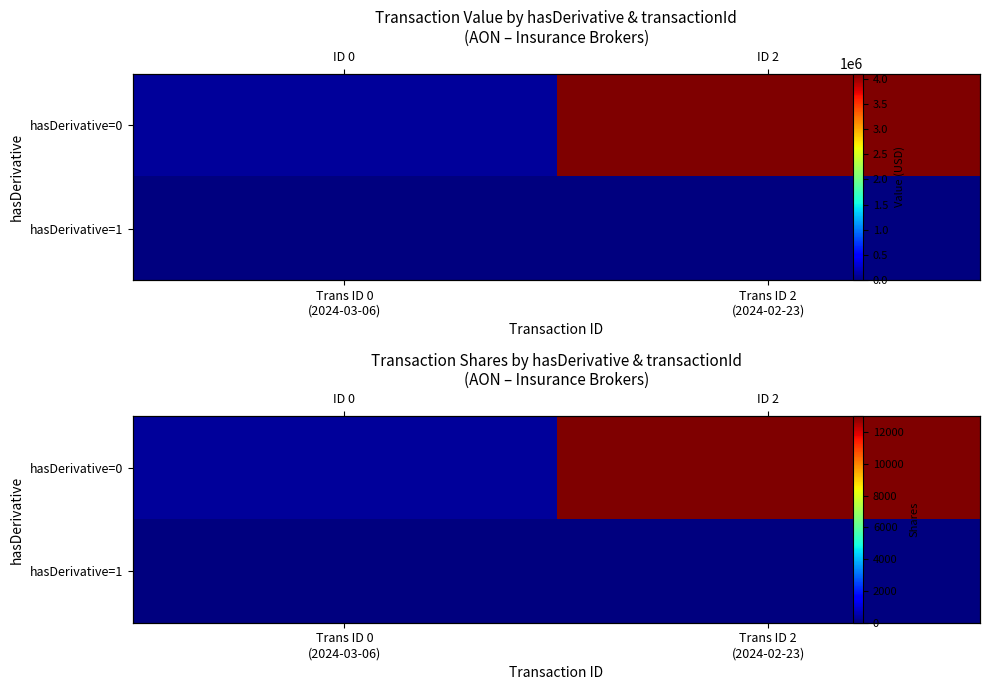

Which series has the largest range (max minus min)?

hasDerivative=0